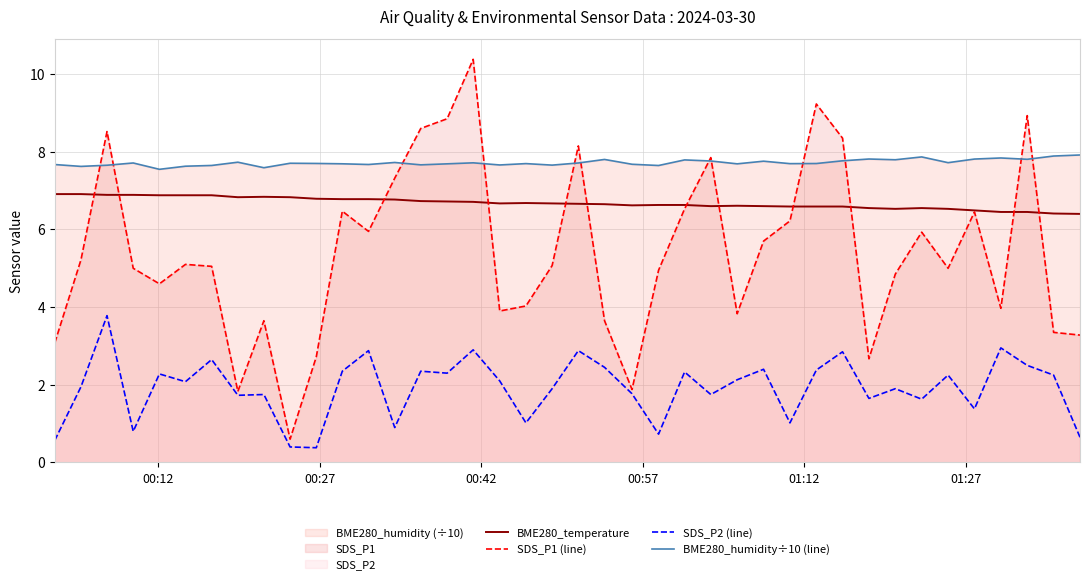

Rank the series by their maximum value, from lowest to highest.

SDS_P2 (line), BME280_temperature, BME280_humidity÷10 (line), SDS_P1 (line)